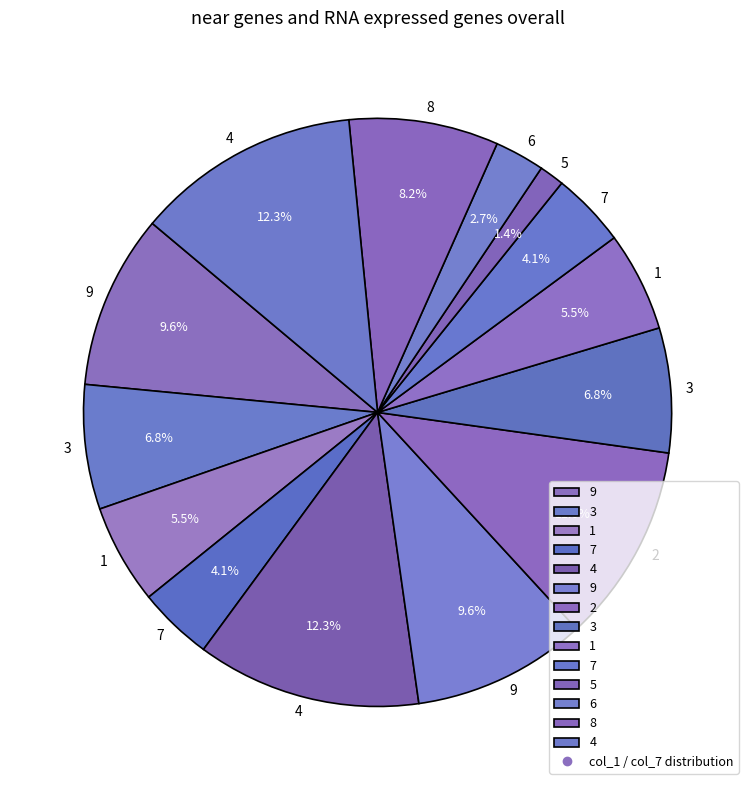

Count the number of slices in the pie.

14